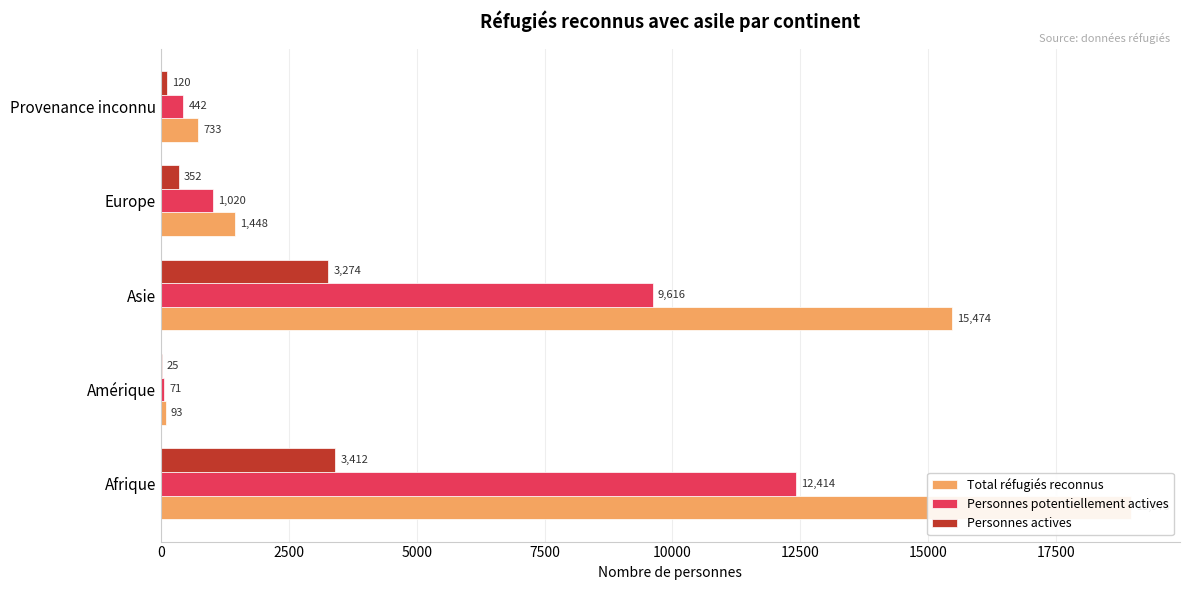

Reading right to left, list all the values displayed in this chart.

Total réfugiés reconnus: 733	1448	15474	93	18975
Personnes potentiellement actives: 442	1020	9616	71	12414
Personnes actives: 120	352	3274	25	3412